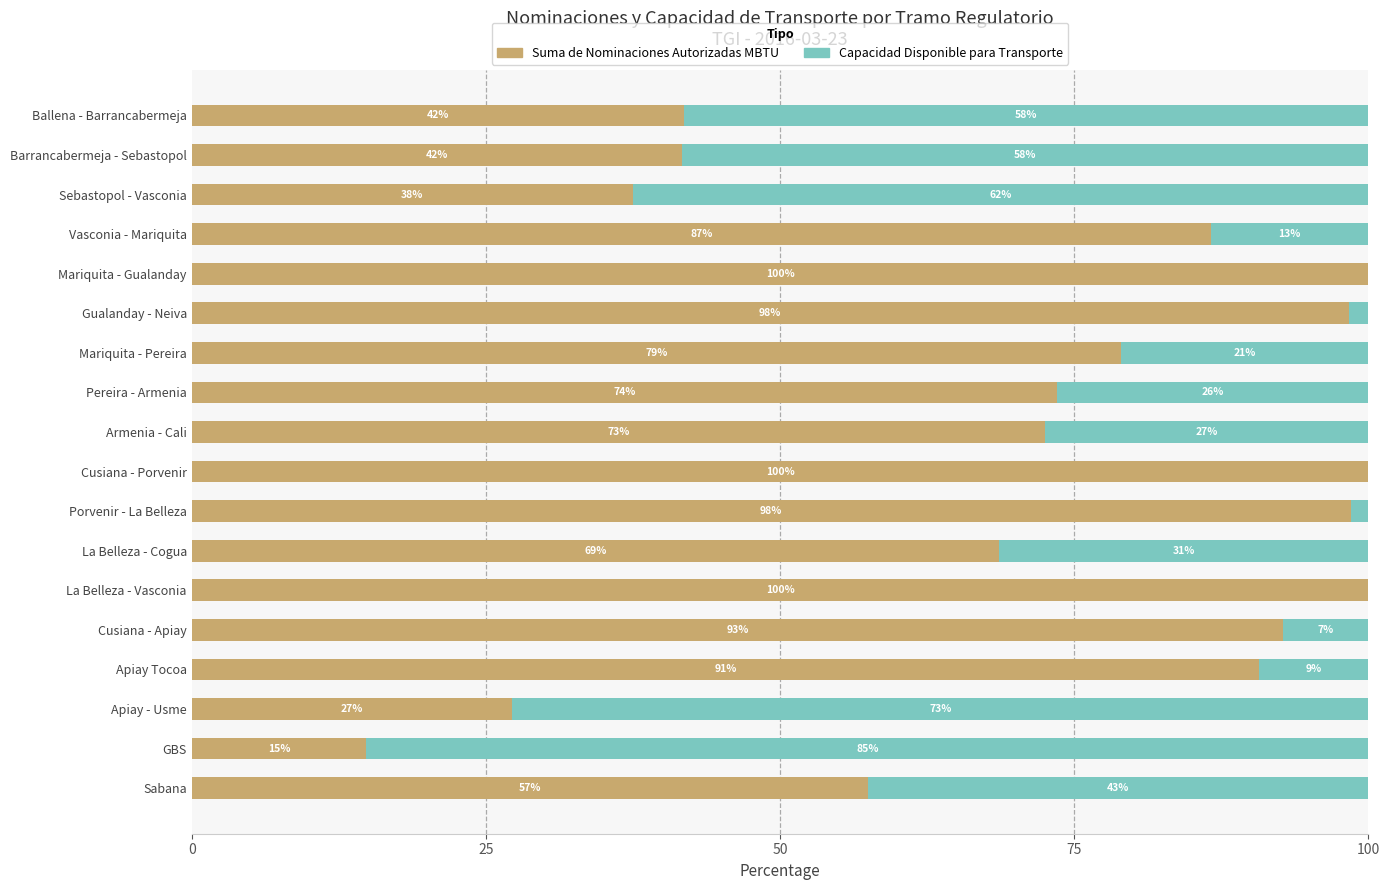

What is the approximate value of Suma de Nominaciones Autorizadas MBTU at Armenia - Cali?

72.5